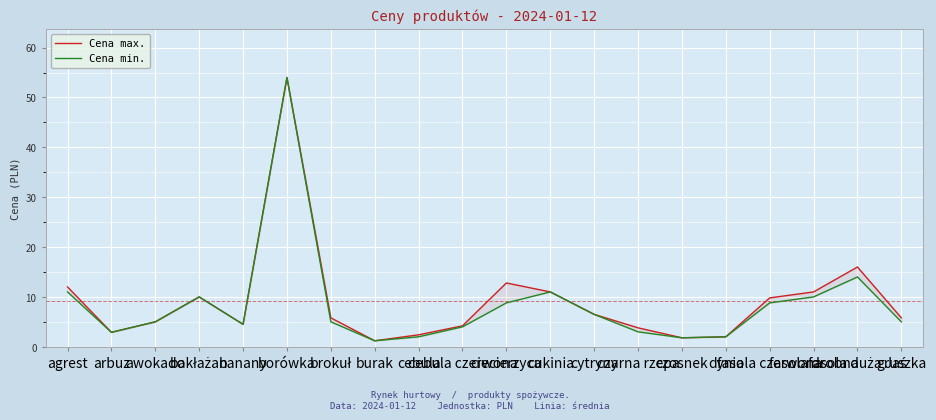

What is the value of the Cena min. point at the 3rd from the left?

5.0